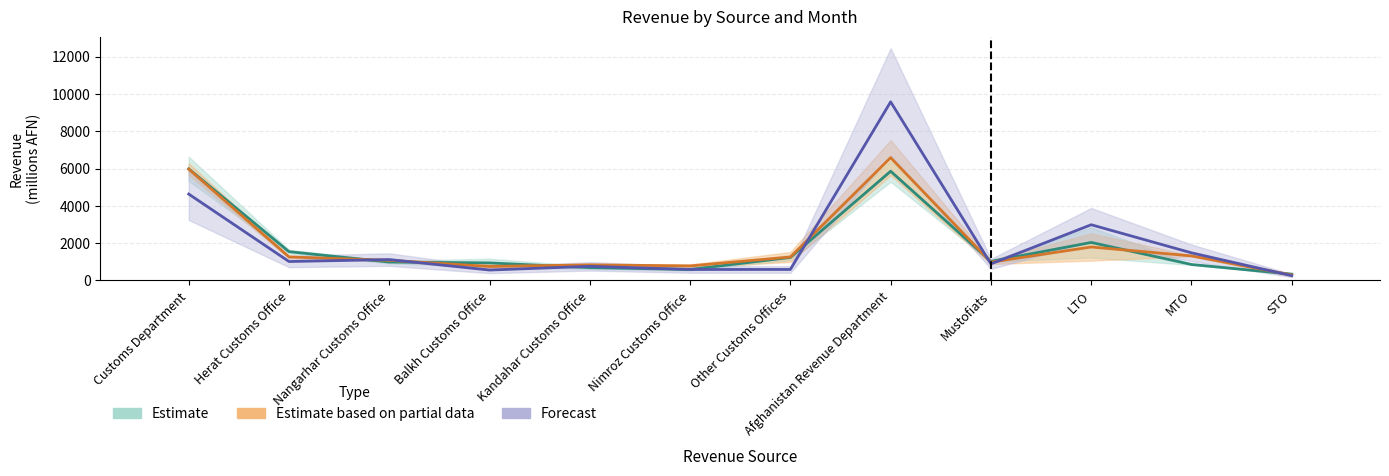

At how many categories does at least one series exceed 7120?

1